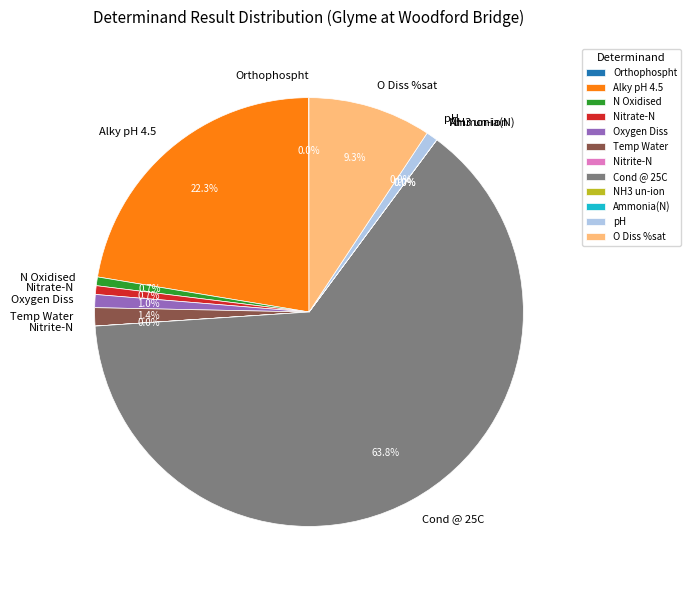

What is the largest slice in the pie chart?

Cond @ 25C